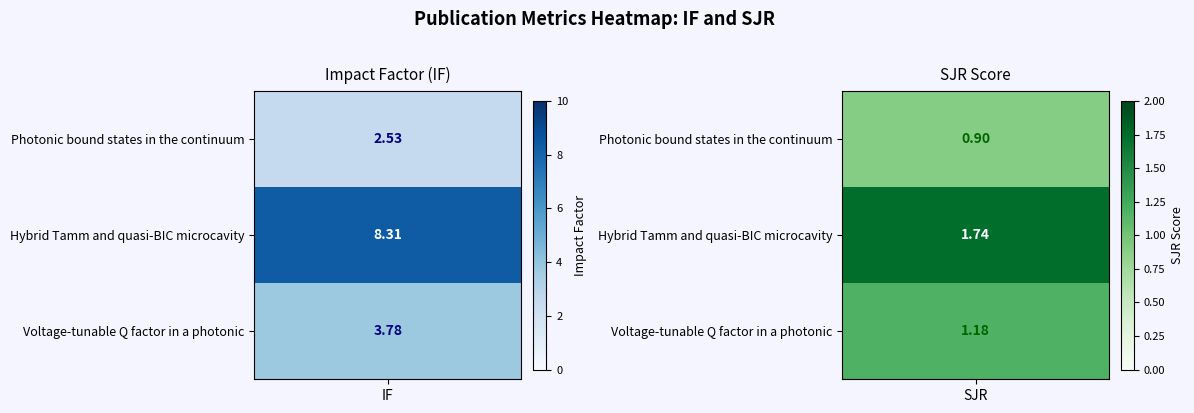

Between Photonic bound states in the continuum and Voltage-tunable Q factor in a photonic, which is larger?

Voltage-tunable Q factor in a photonic